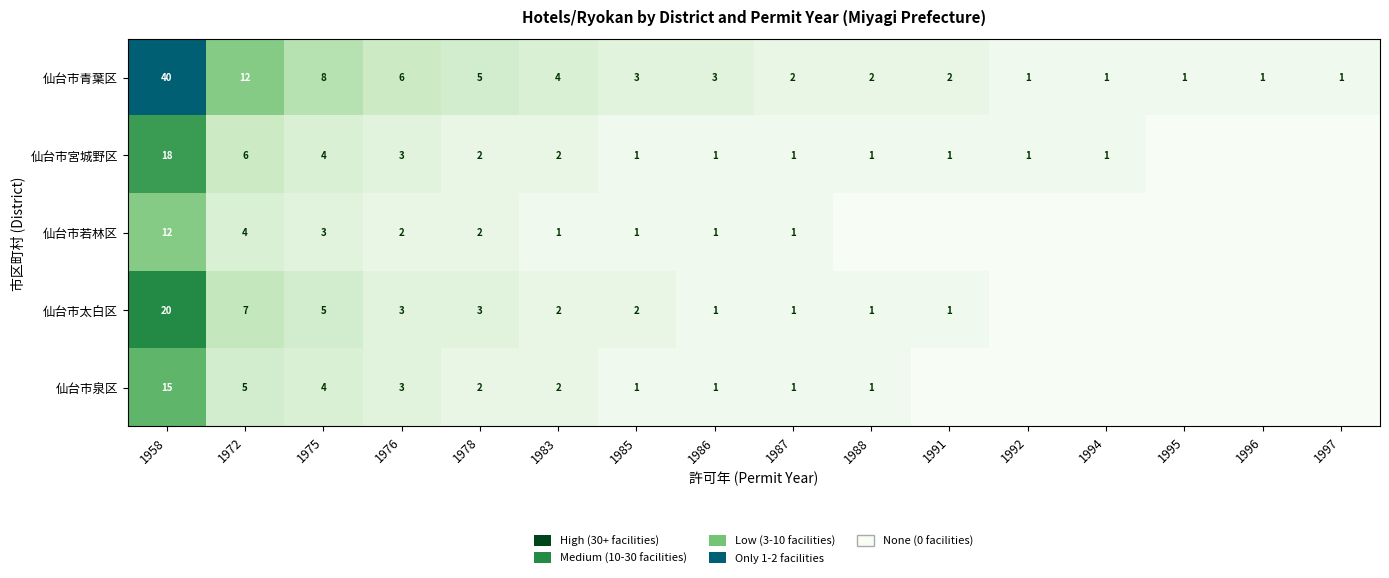

True or false: 仙台市青葉区 has a value of 2 at 1991.

True